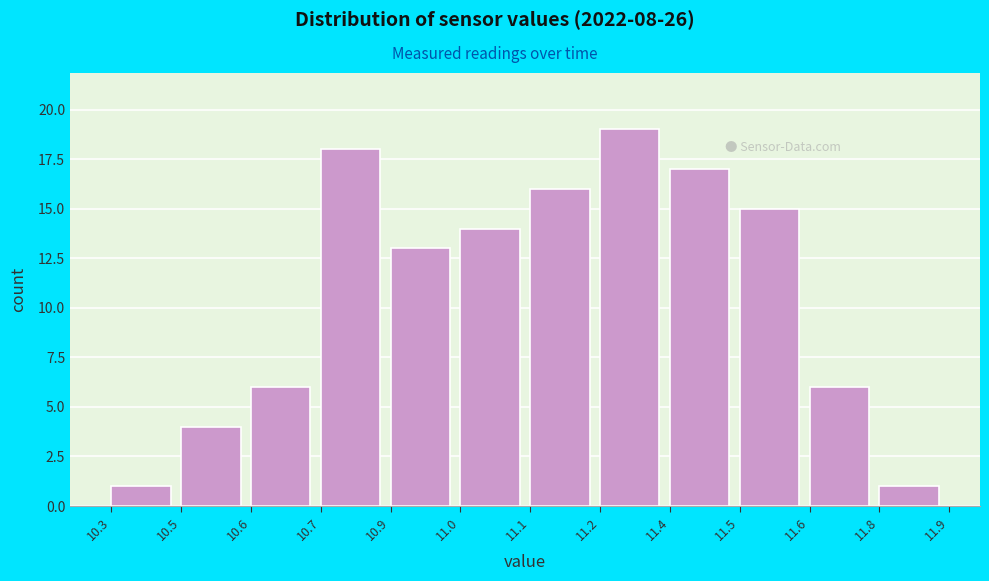

Reading right to left, transcribe all the data shown in this chart.

11.8=1	11.6=6	11.5=15	11.4=17	11.2=19	11.1=16	11.0=14	10.9=13	10.7=18	10.6=6	10.5=4	10.3=1